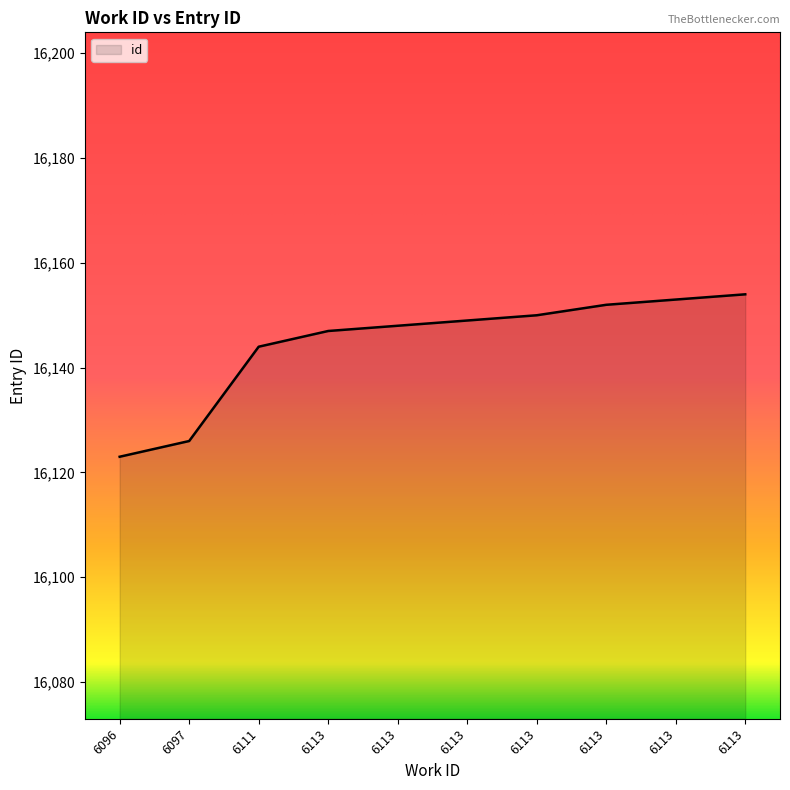

How many lines are shown in the chart?

1